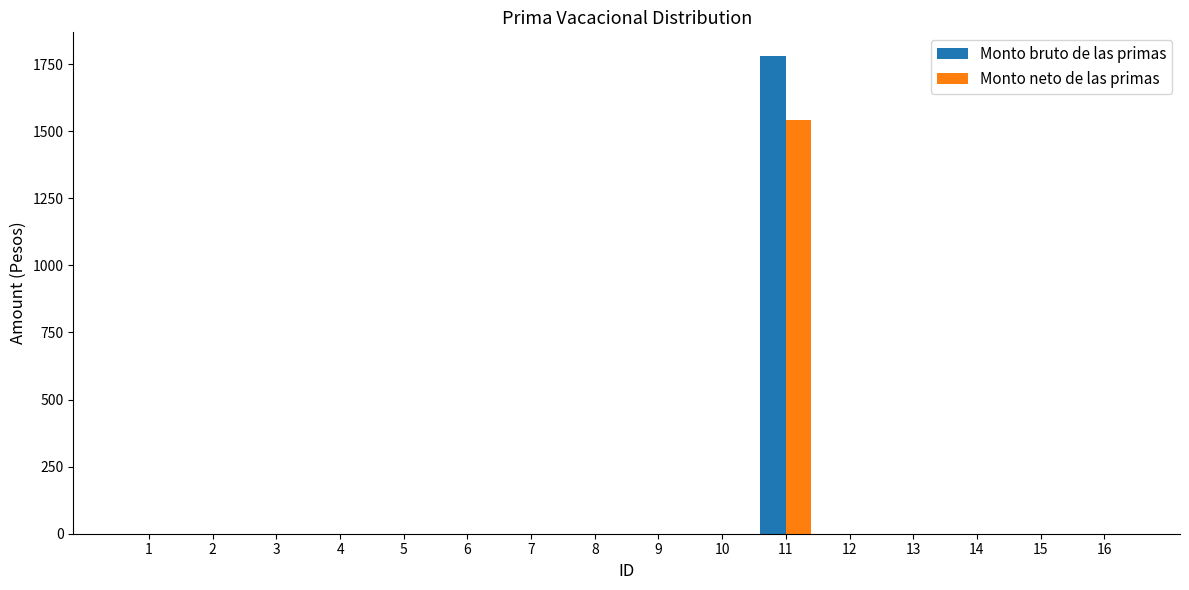

At which category is the sum across all series the highest?

11